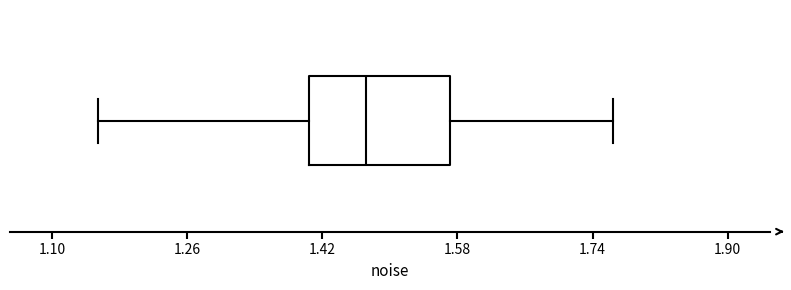

Transcribe this box plot: give where the median line is, the range the box spans, and where the two whiskers end, as read against the x-axis. The values are not printed on the chart, so give them approximately, as read against the axis.

median 1.48, box 1.40 to 1.58, whiskers 1.16 to 1.76